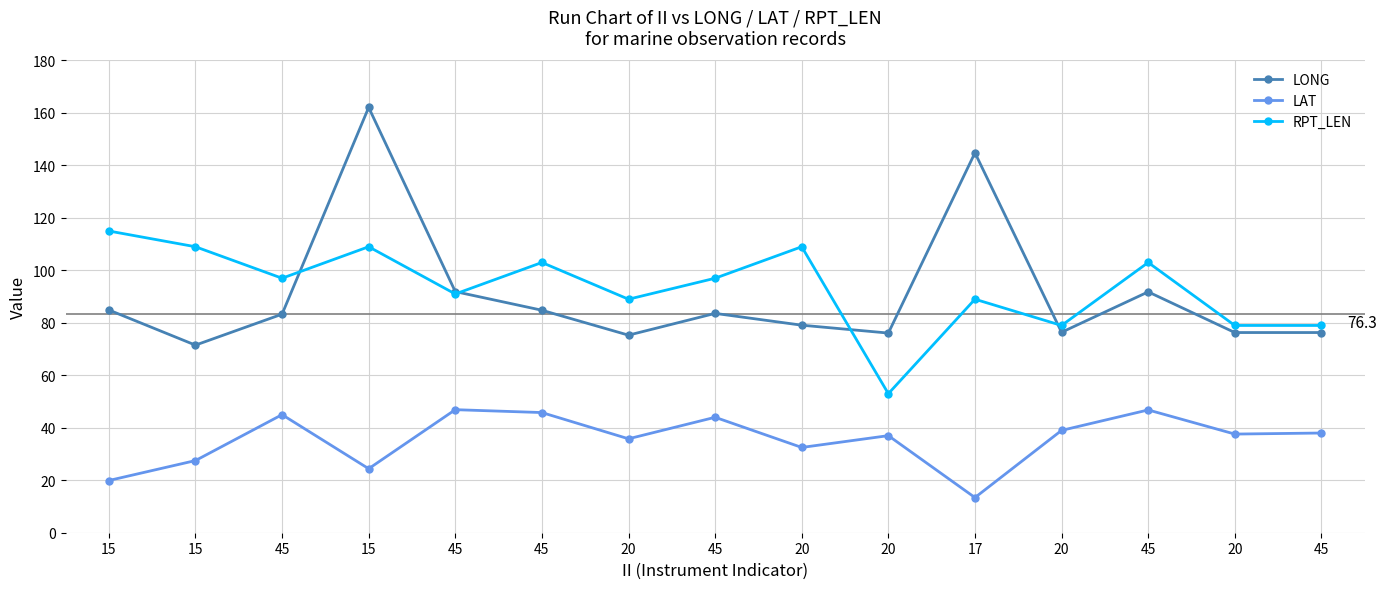

What is the value of the RPT_LEN point at the 11th from the left?

89.0